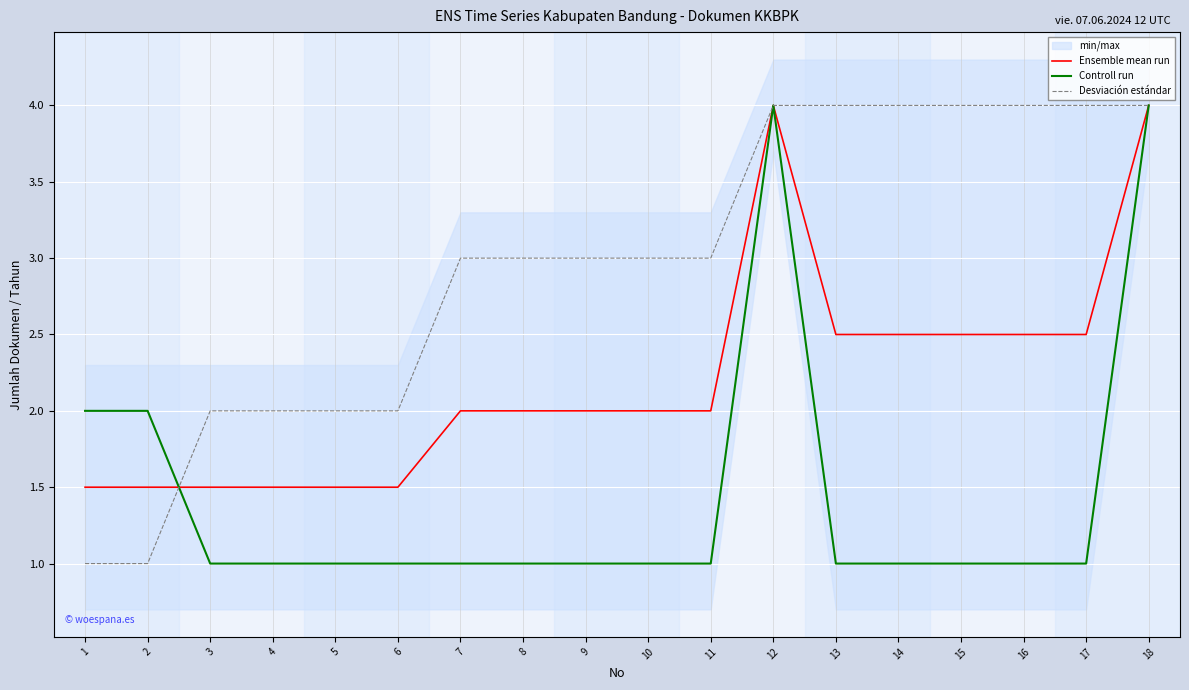

What is the value of the Controll run point at the 12th from the left?

4.0